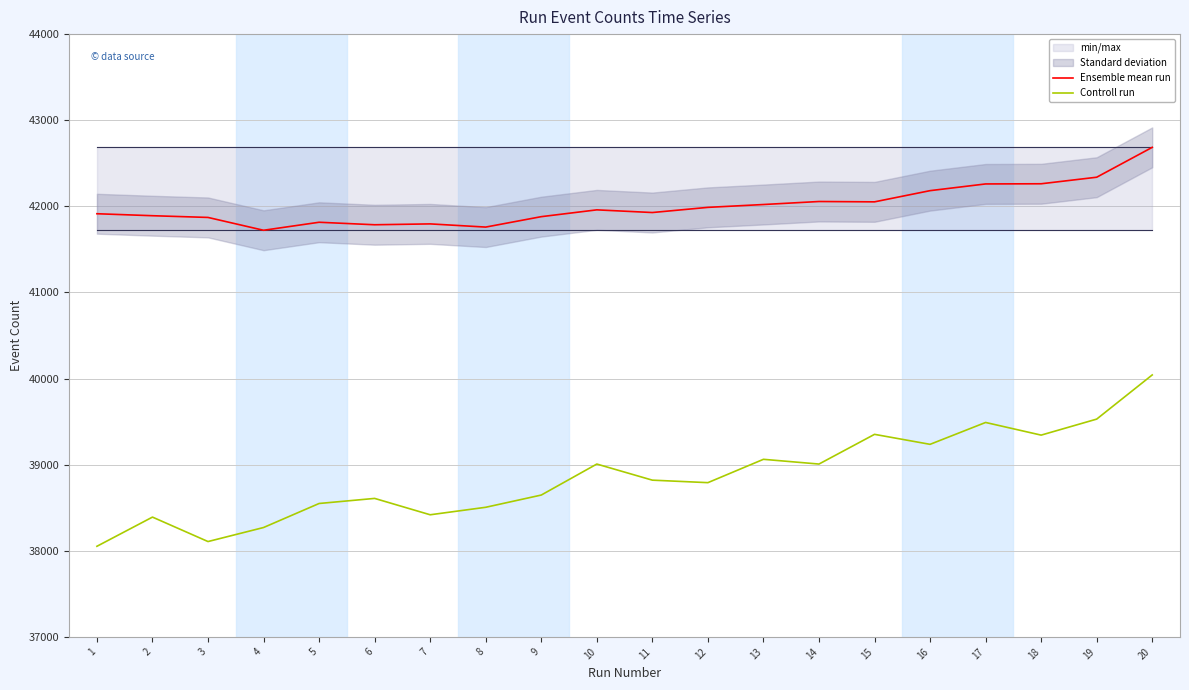

Reading right to left, what are all the values shown in this chart?

Ensemble mean run: 42685	42338	42262	42260	42182	42052	42056	42021	41988	41928	41959	41880	41759	41796	41786	41815	41722	41871	41891	41914
Controll run: 40042	39529	39343	39490	39236	39352	39007	39062	38791	38820	39007	38647	38505	38418	38608	38549	38270	38107	38391	38052